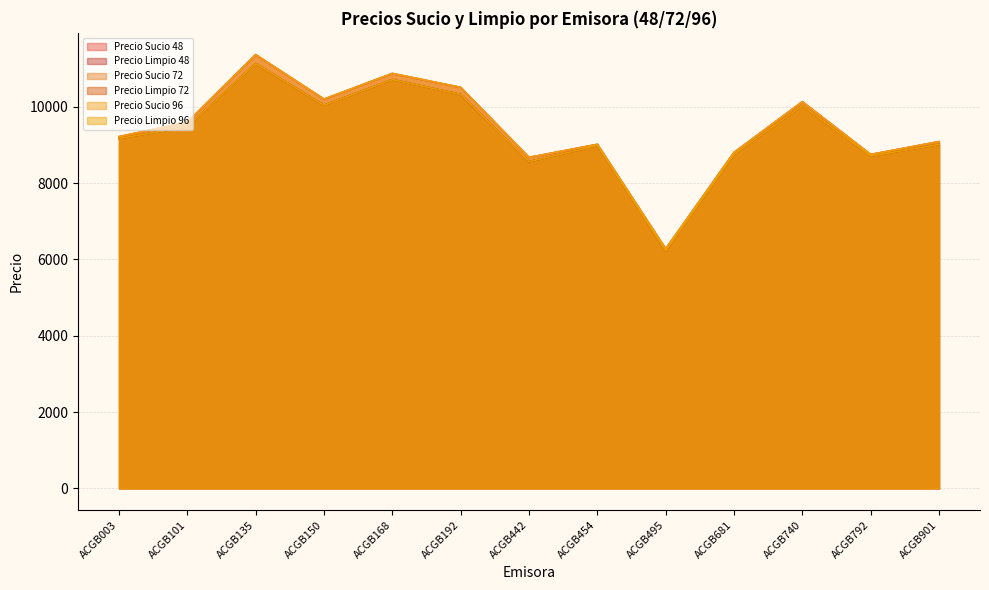

True or false: Precio Limpio 72 and Precio Limpio 96 cross at least once.

False